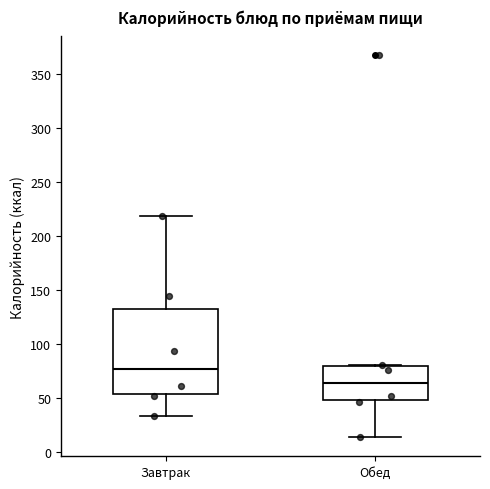

Reading left to right, transcribe this box plot: for each box, give where its median line is, the range the box spans, and where its two whiskers end, as read against the y-axis. The values are not printed on the chart, so give them approximately, as read against the axis.

Завтрак: median 80, box 55 to 130, whiskers 35 to 220
Обед: median 65, box 50 to 80, whiskers 15 to 80